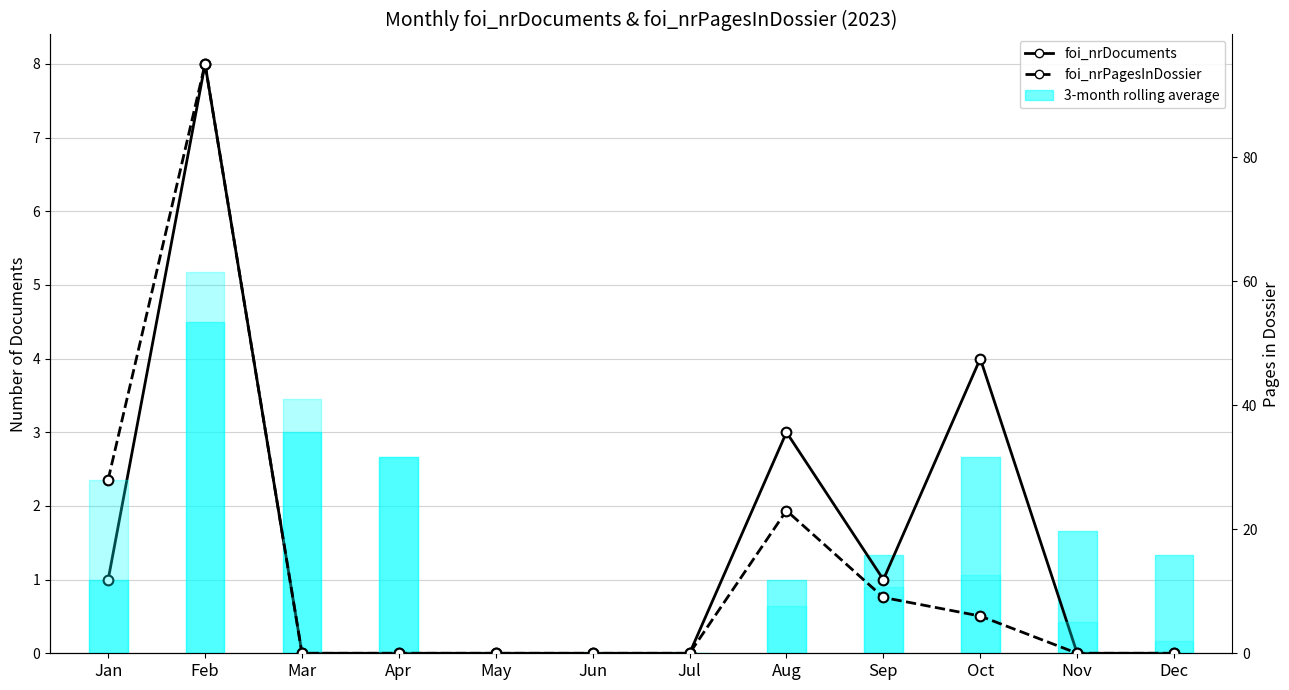

What is the average value of the foi_nrPagesInDossier series?

13